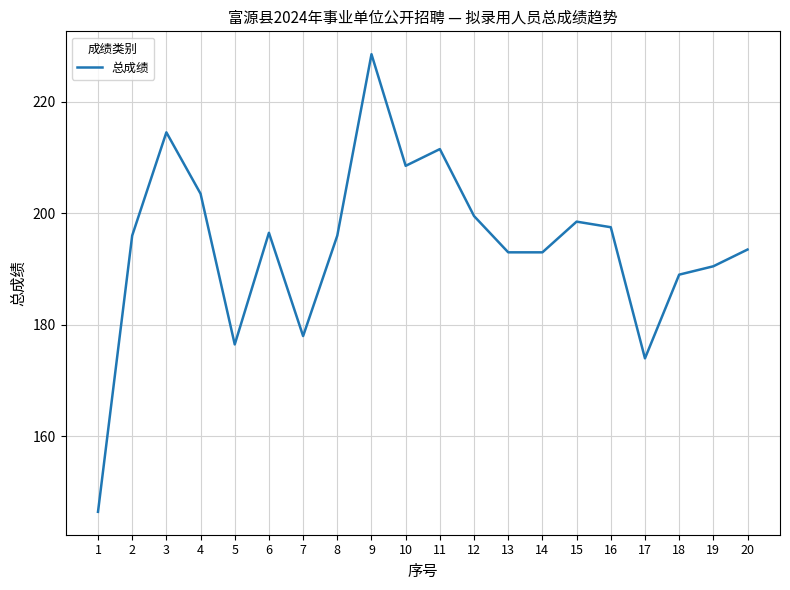

Read the value at 14.

193.0